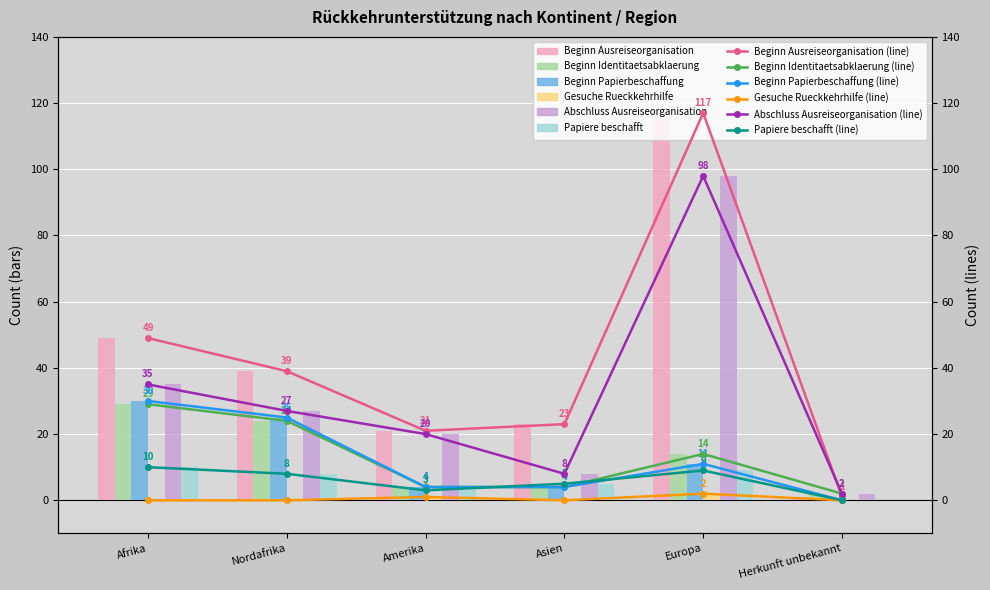

At which category is the sum across all series the highest?

Europa